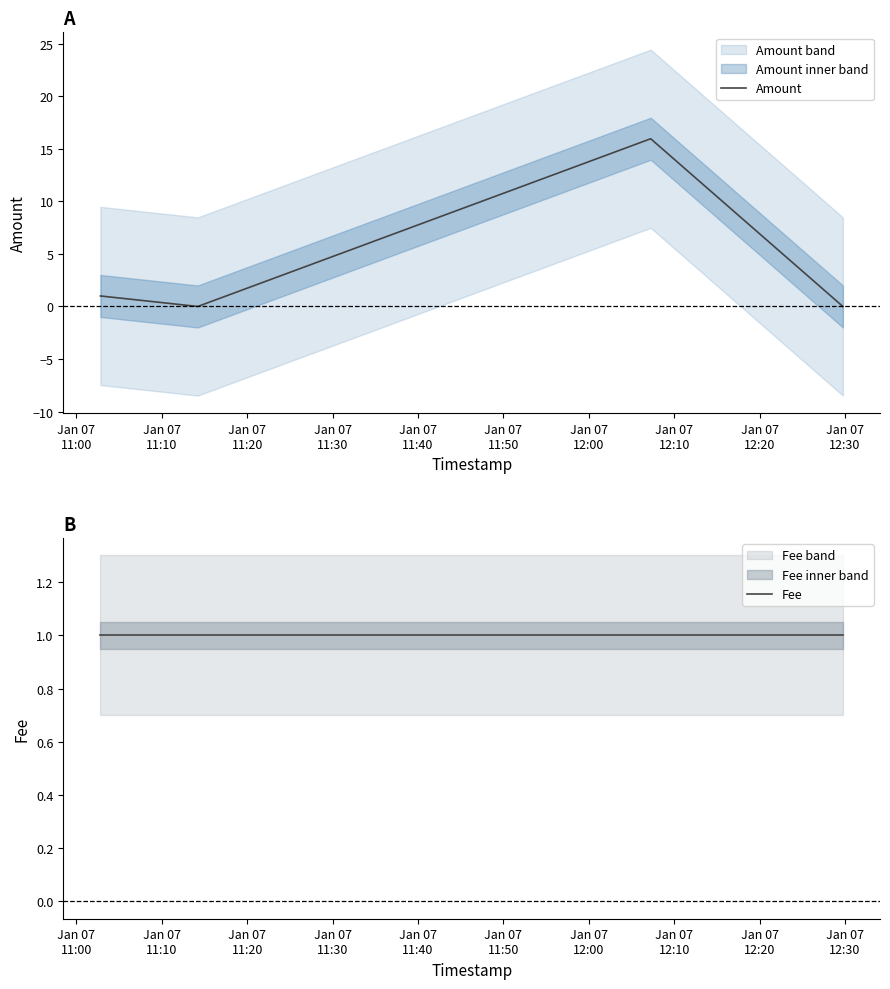

True or false: Amount has more than 1 interior local peaks.

False